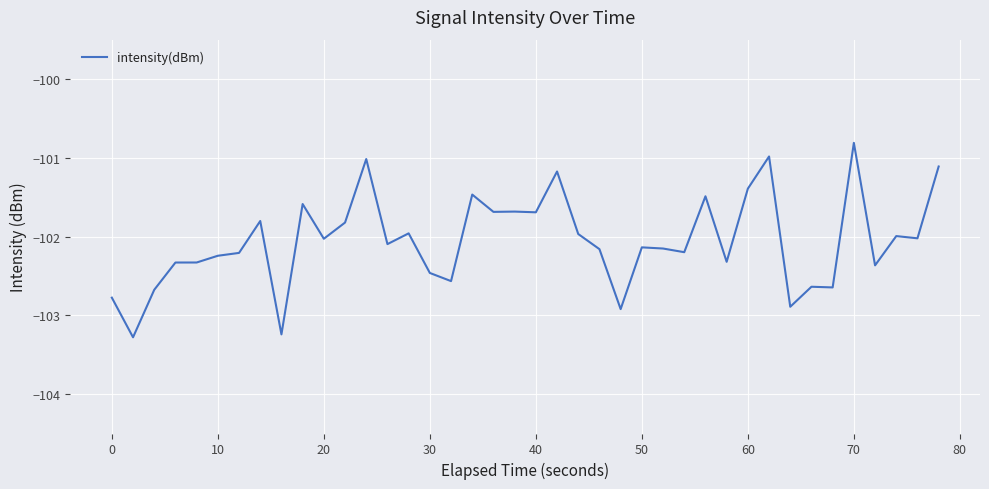

What is the difference between the maximum and minimum values?

2.5